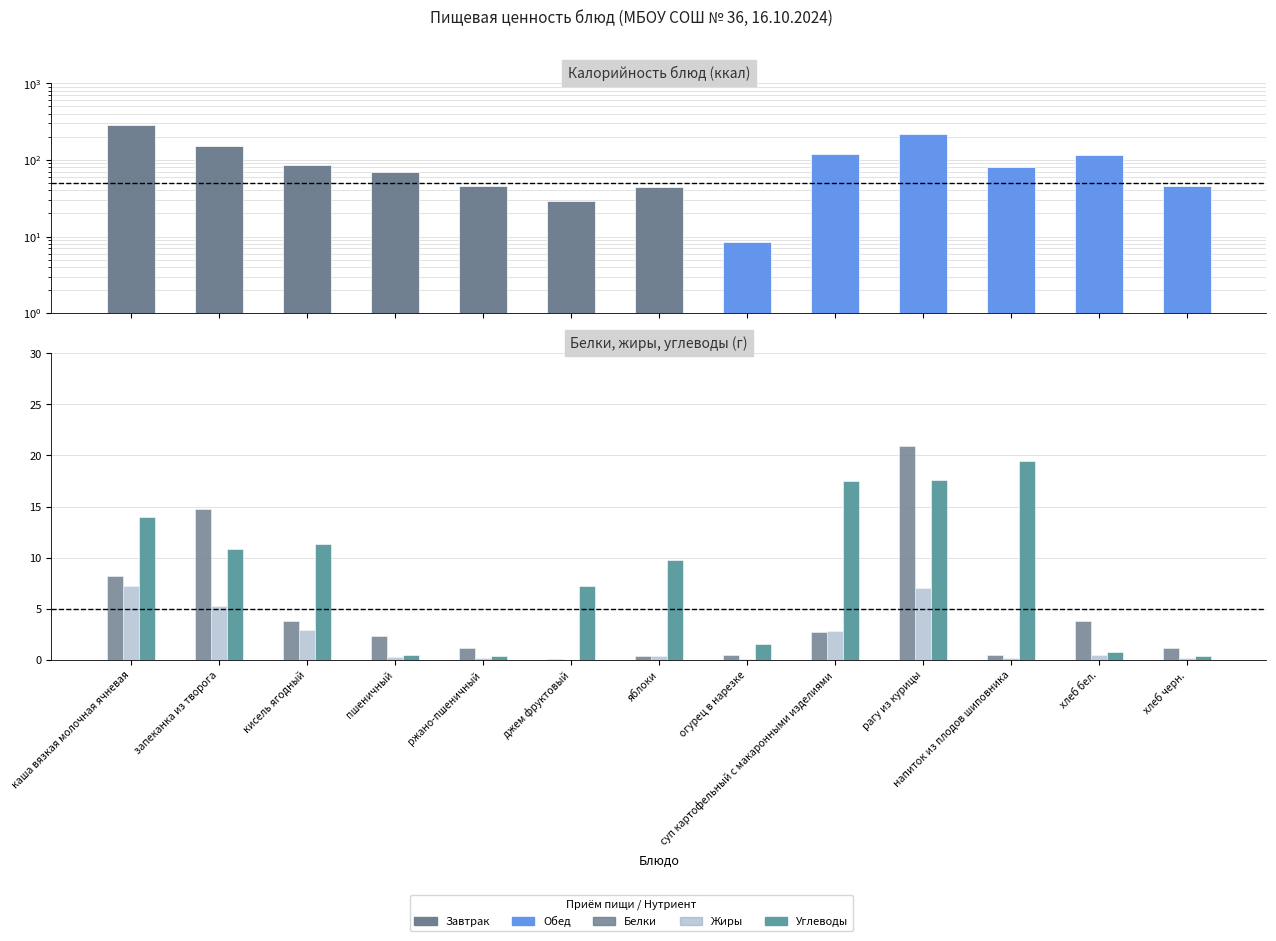

Is it true that Углеводы equals 0.1 at ржано-пшеничный?

False